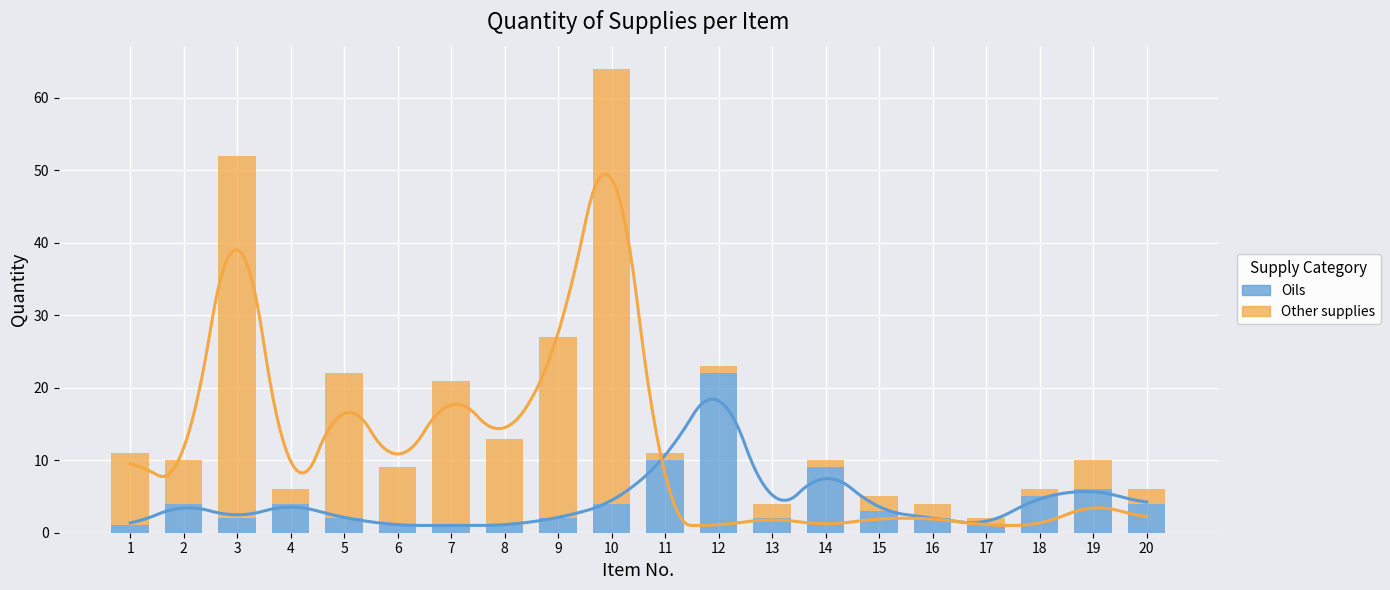

Rank the series by their maximum value, from highest to lowest.

Other supplies, Oils